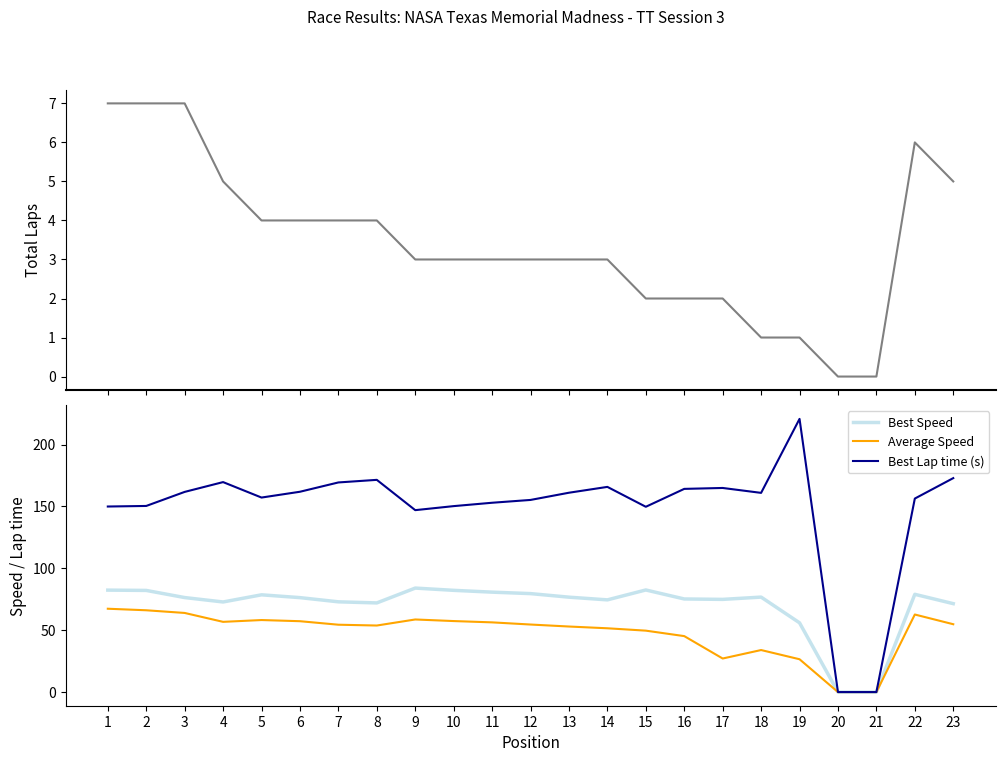

Rank the categories by Average Speed value from lowest to highest.

20, 21, 19, 17, 18, 16, 15, 14, 13, 8, 7, 12, 23, 11, 4, 6, 10, 5, 9, 22, 3, 2, 1